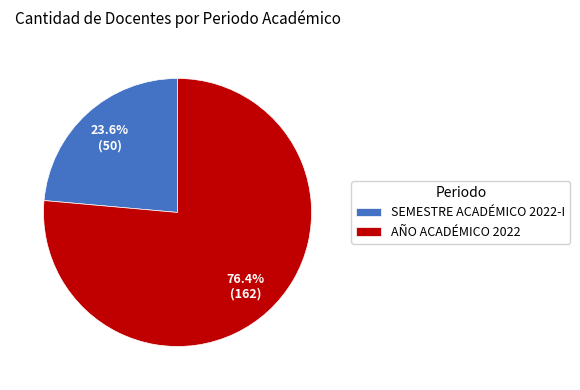

Rank the categories by value from highest to lowest.

AÑO ACADÉMICO 2022, SEMESTRE ACADÉMICO 2022-I